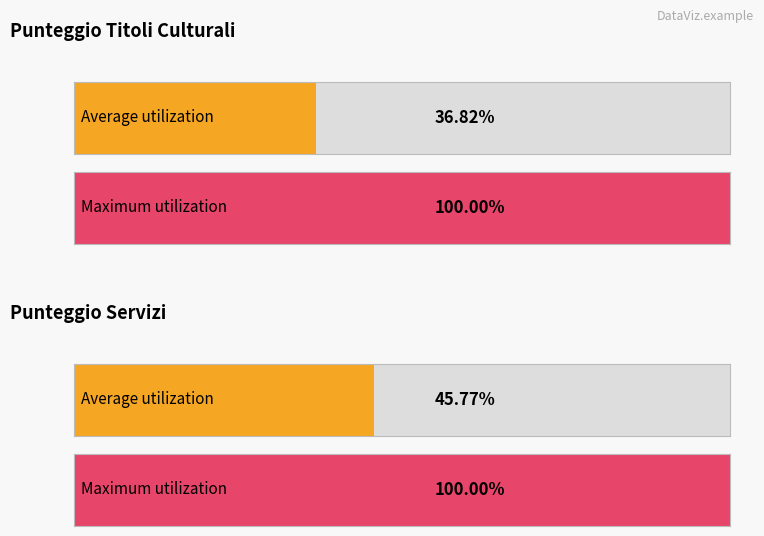

What are all the series names shown in the legend?

PUNTEGGIO TITOLI CULTURALI, PUNTEGGIO SERVIZI